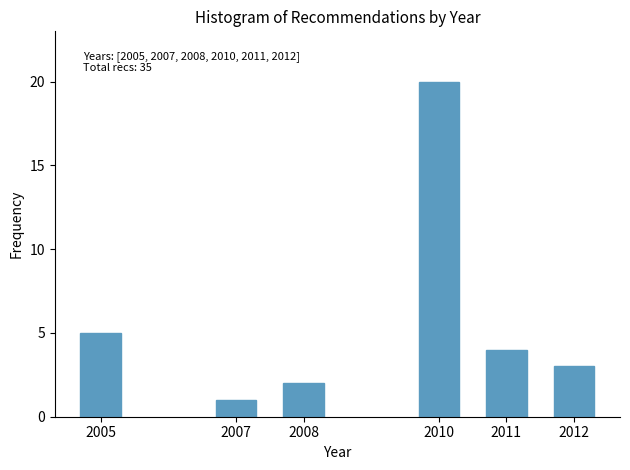

Reading left to right, what are all the values shown in this chart?

5	1	2	20	4	3